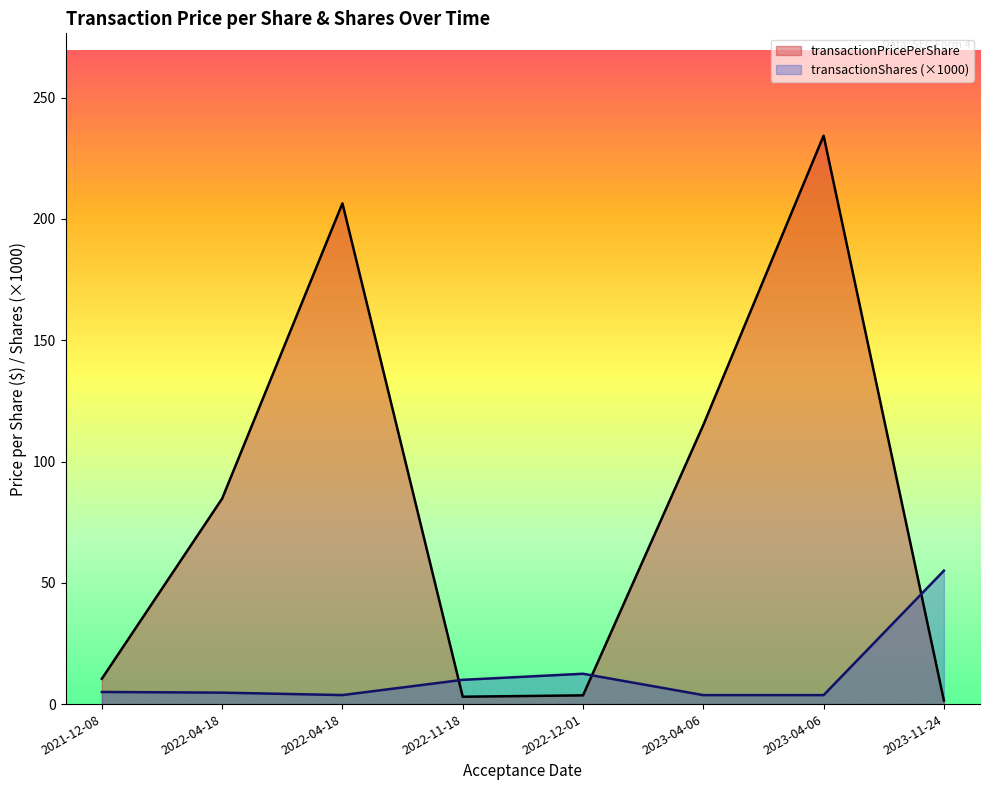

Reading left to right, list all the values displayed in this chart.

transactionPricePerShare: 10.4	84.7	206.4	3.0	3.6	115.1	234.3	1.5
transactionShares: 5.0	4.7	3.7	10.0	12.5	3.7	3.7	55.0